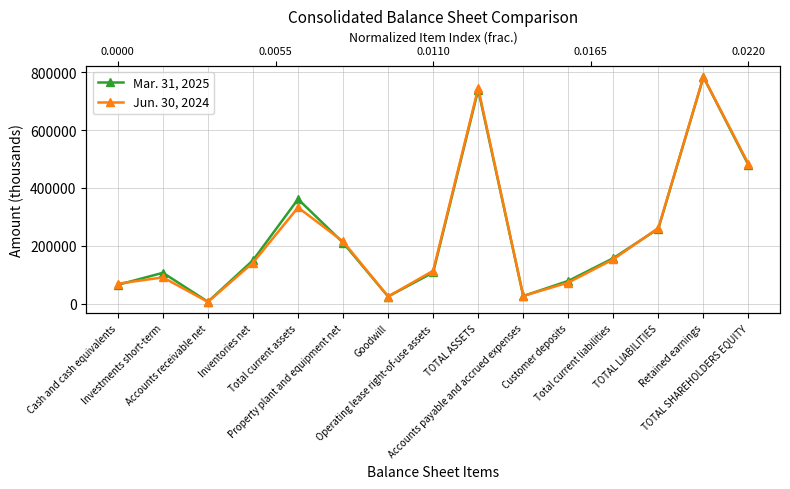

Which has a higher value, Property plant and equipment net or Accounts payable and accrued expenses?

Property plant and equipment net